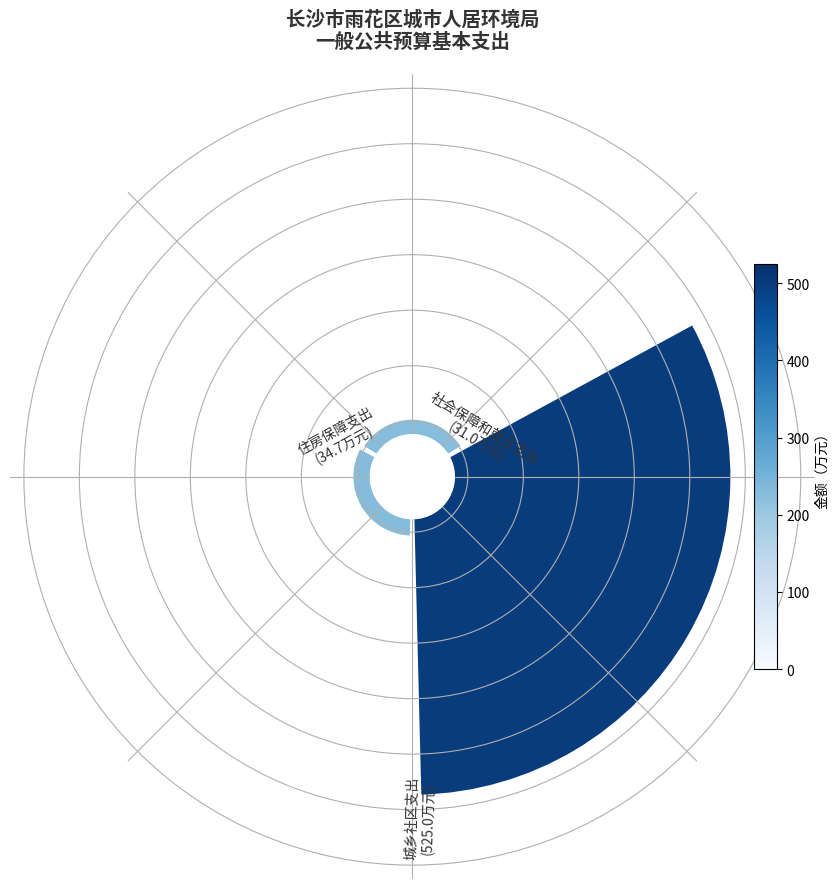

What is the majority slice?

城乡社区支出